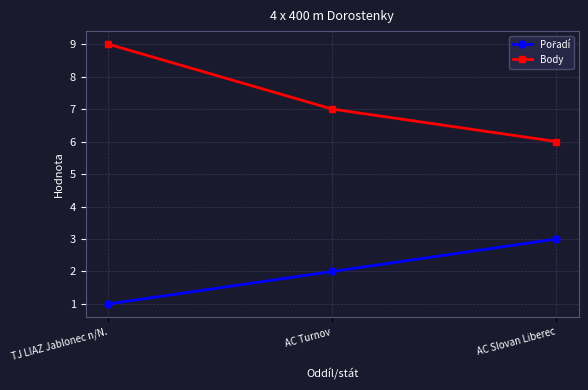

What is the total value across all series at AC Turnov?

9